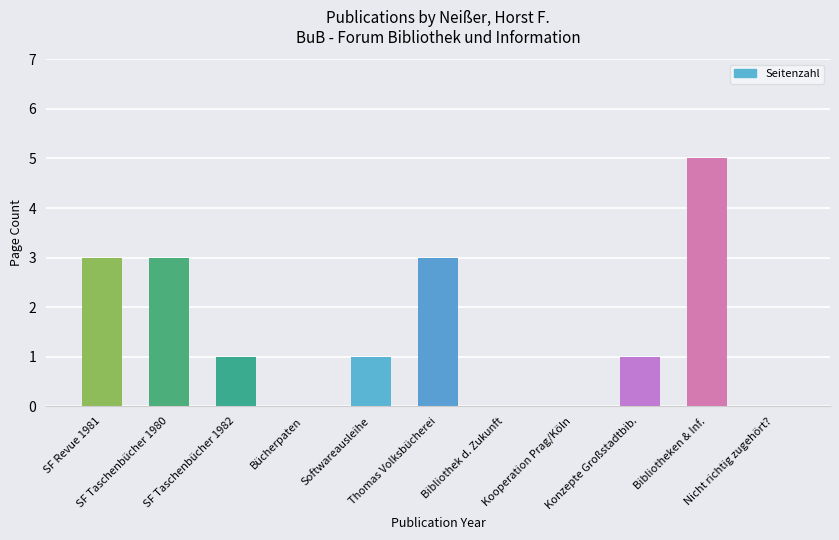

How many values are between 0 and 3?

10